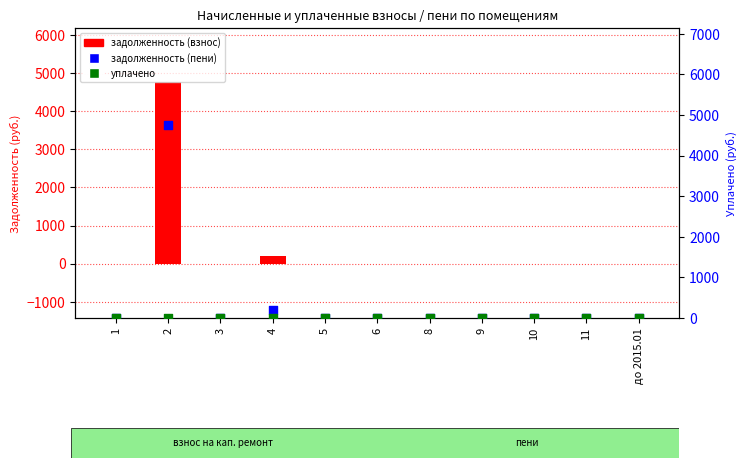

Is the value of уплачено at 1 greater than the value of задолженность (взнос) at 11?

No